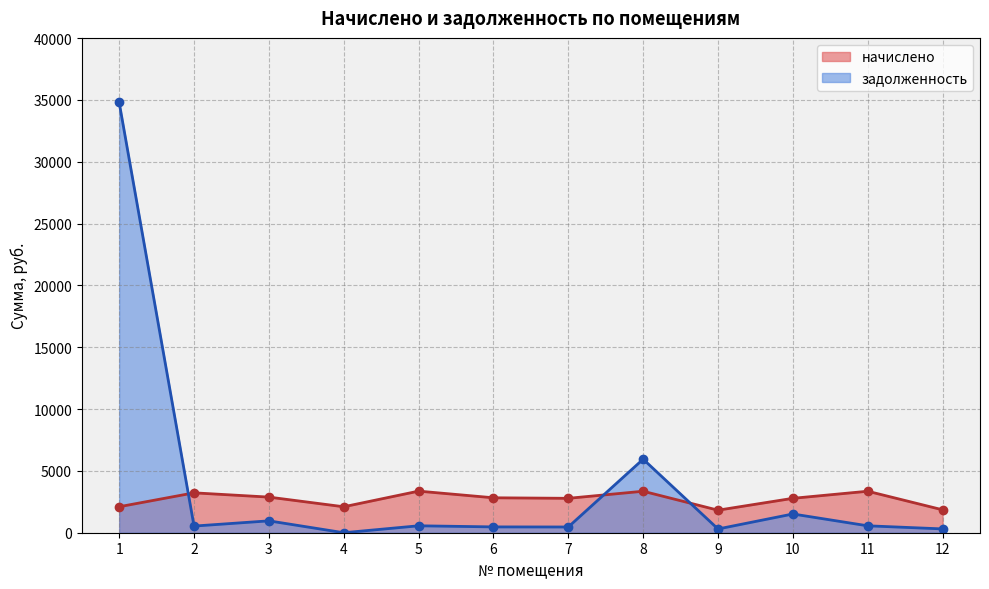

True or false: задолженность has a value of 10445.3 at 1.

False